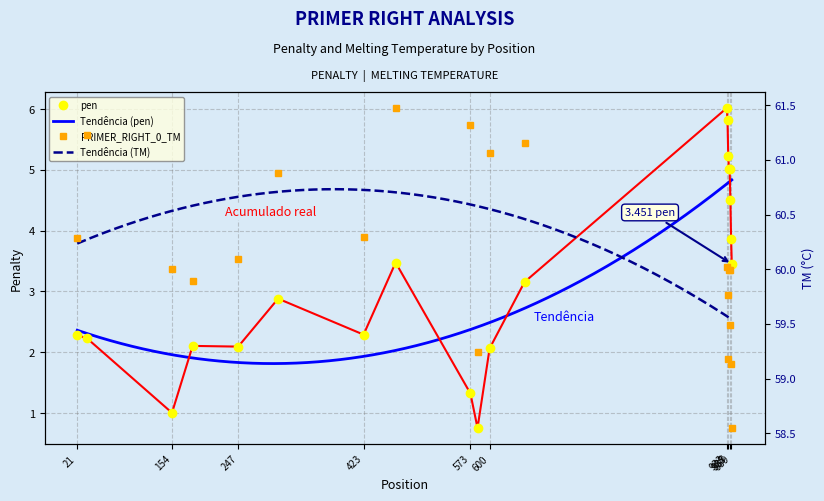

The pen series shows 3.6 at 247. True or false?

False